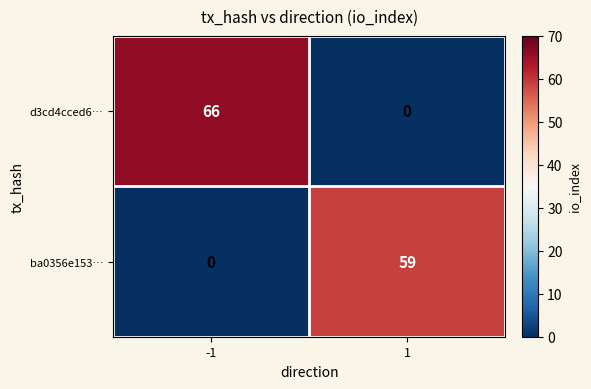

At 1, list the series in order from smallest to largest.

d3cd4cced6…, ba0356e153…